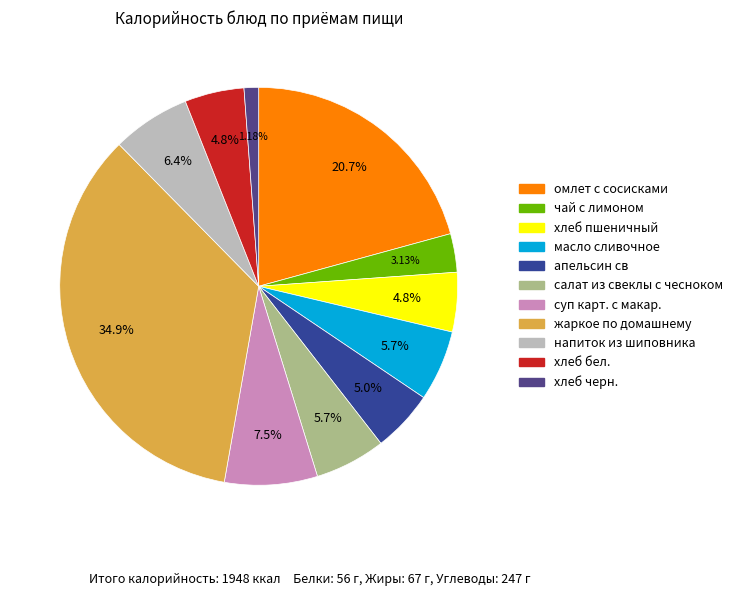

To the nearest percent, what percentage of the pie is масло сливочное?

6%